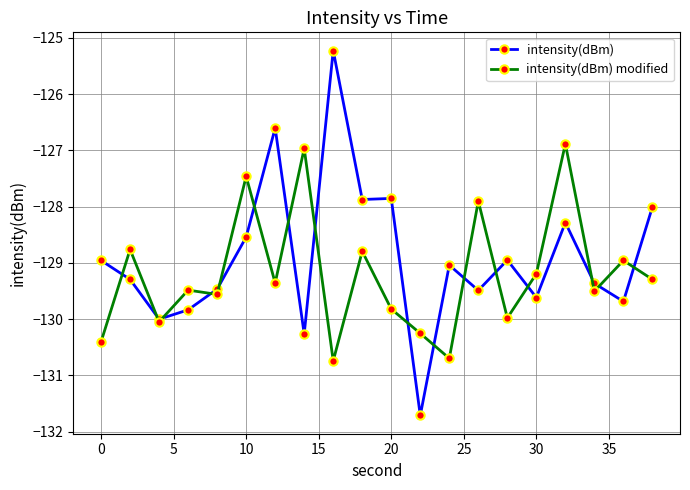

List the series in order of their overall mean, lowest first.

intensity(dBm) modified, intensity(dBm)